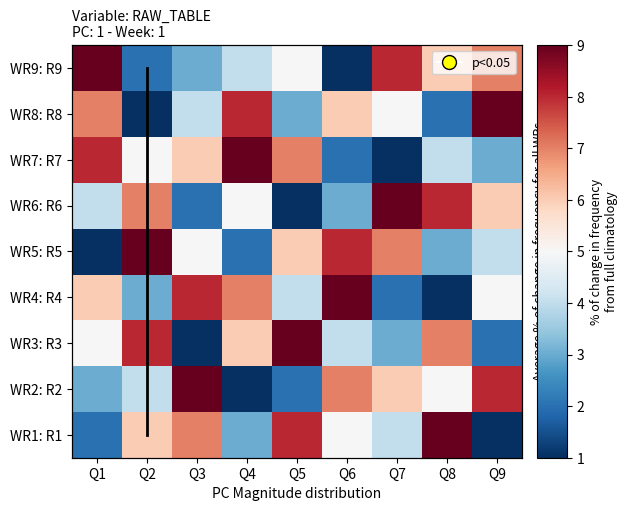

What is the lowest value of the WR8: R8 series?

1